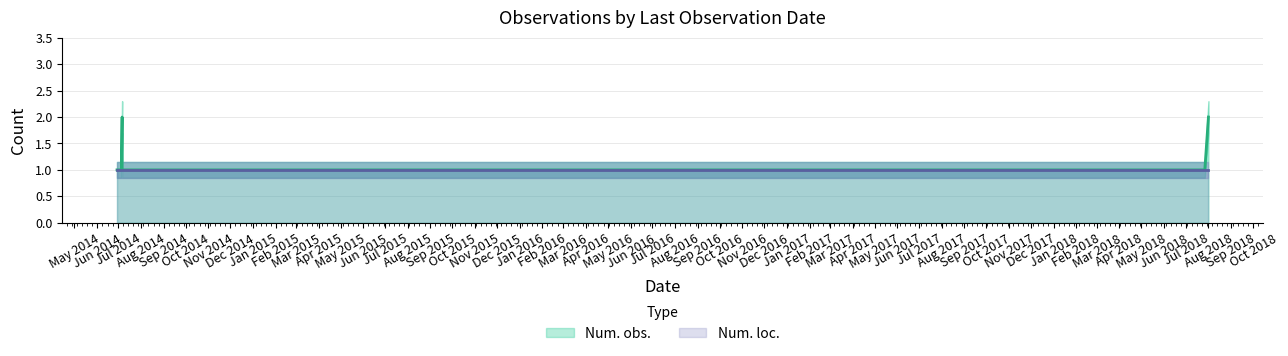

What are all the series names shown in the legend?

Num. obs., Num. loc.